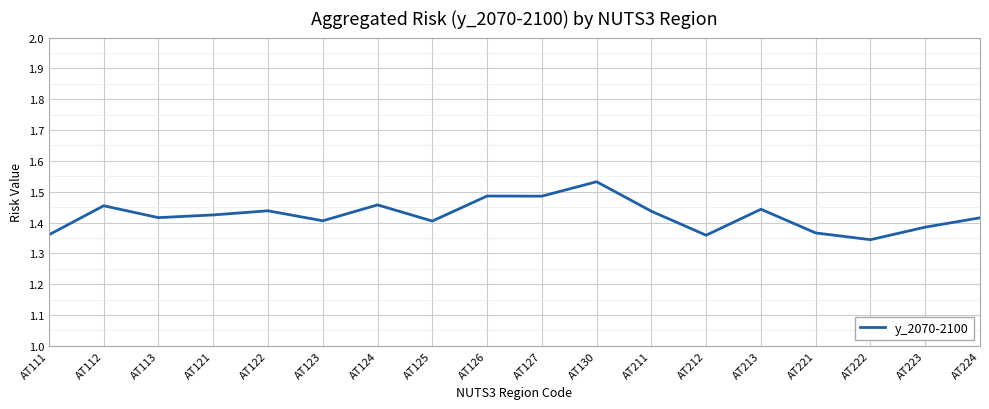

Where is the data nearest to the value 1?

AT222